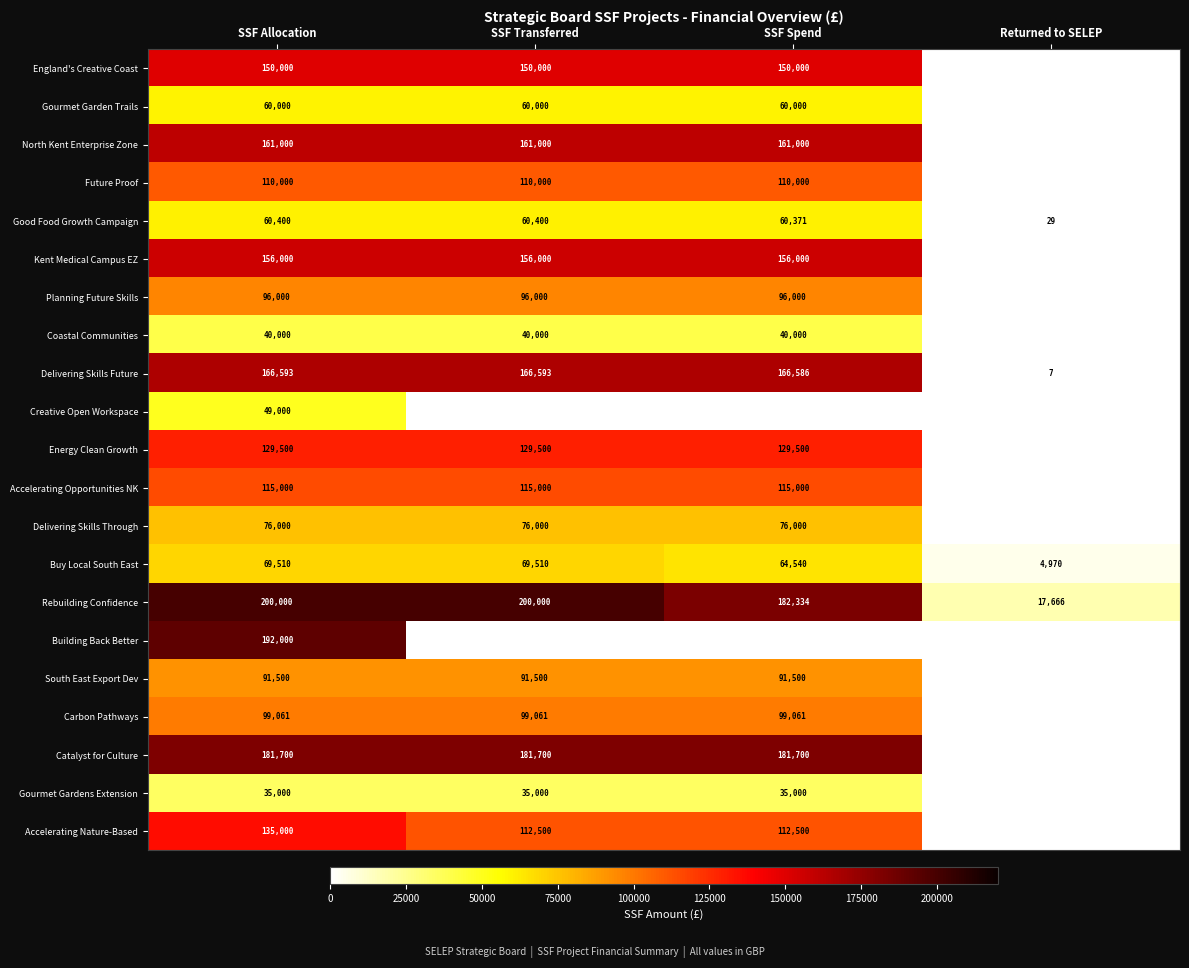

How many series are shown in this chart?

21